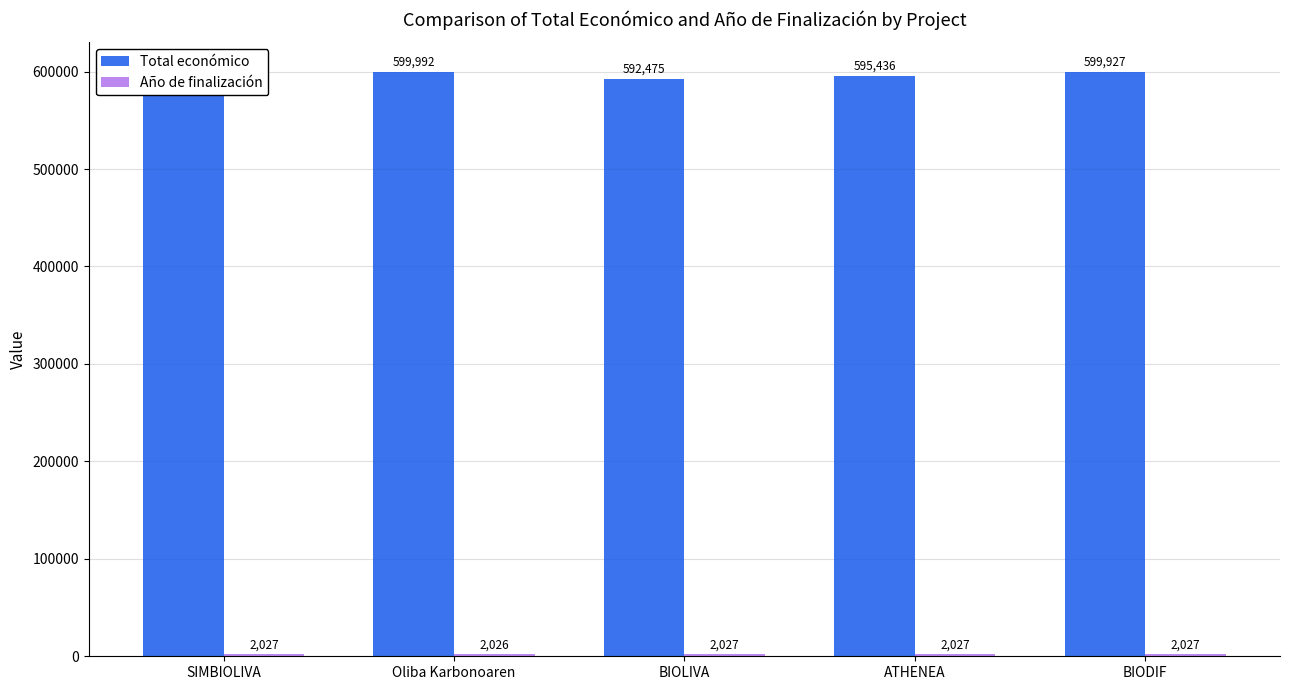

What are all the series names shown in the legend?

Total económico, Año de finalización